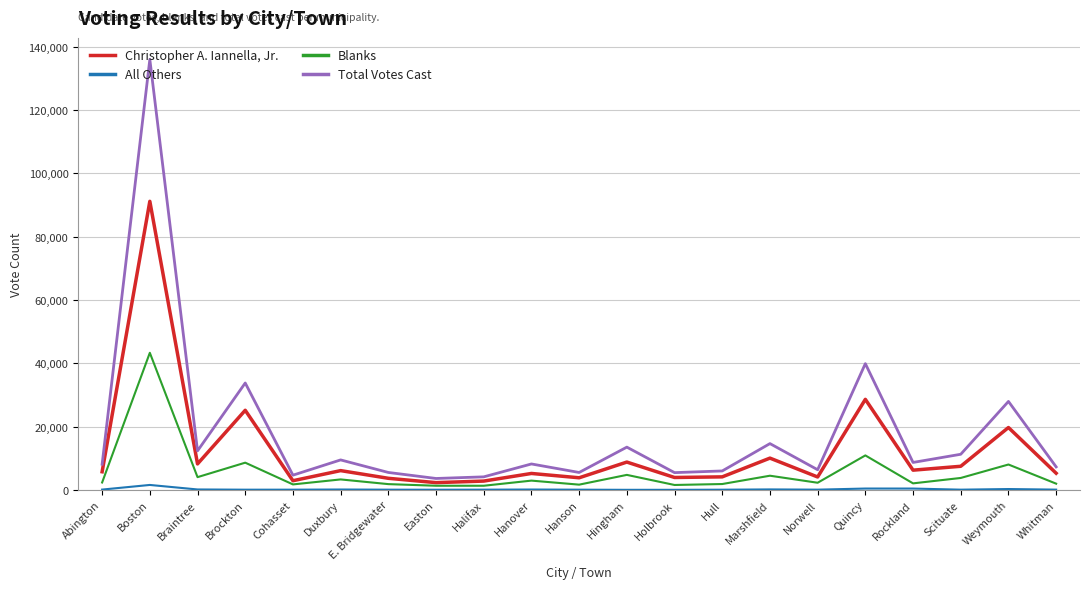

List the series in order of their peak value, lowest first.

All Others, Blanks, Christopher A. Iannella, Jr., Total Votes Cast